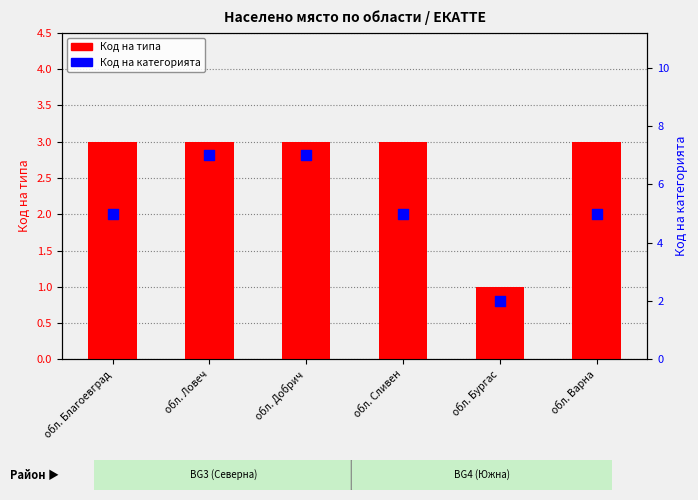

At which category is the sum across all series the highest?

обл. Ловеч